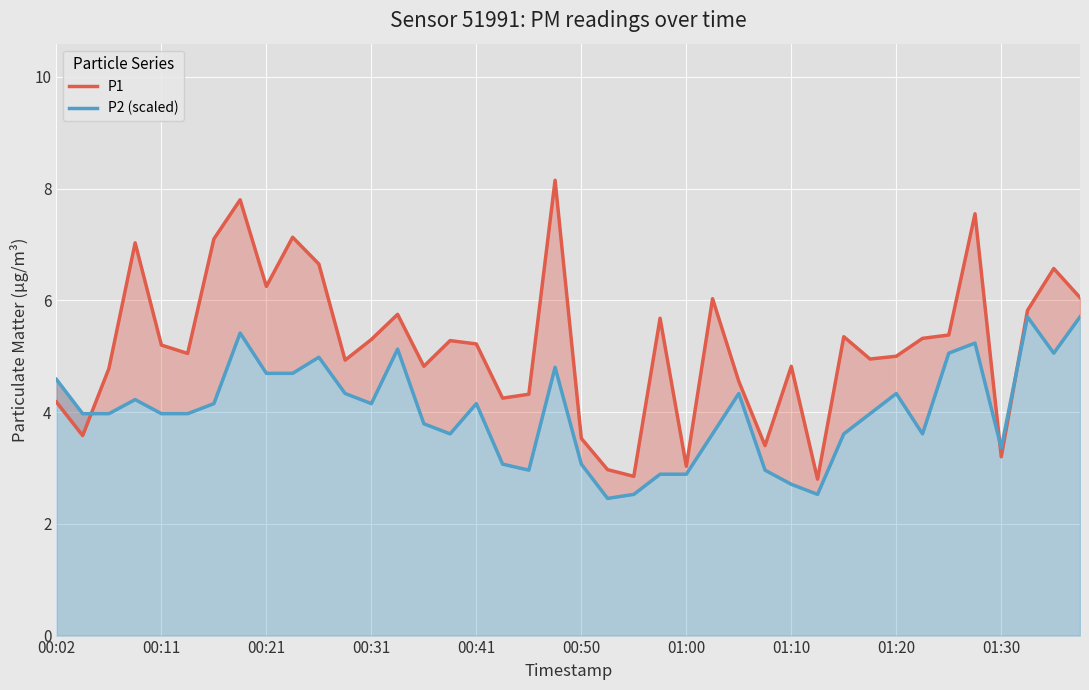

Reading left to right, extract all data points from this chart.

P1: 4.2	3.6	4.8	7.0	5.2	5.0	7.1	7.8	6.2	7.1	6.7	4.9	5.3	5.8	4.8	5.3	5.2	4.2	4.3	8.2	3.5	3.0	2.9	5.7	3.0	6.0	4.5	3.4	4.8	2.8	5.3	5.0	5.0	5.3	5.4	7.5	3.2	5.8	6.6	6.0
P2 (scaled): 4.6	4.0	4.0	4.2	4.0	4.0	4.2	5.4	4.7	4.7	5.0	4.3	4.2	5.1	3.8	3.6	4.2	3.1	3.0	4.8	3.1	2.5	2.5	2.9	2.9	3.6	4.3	3.0	2.7	2.5	3.6	4.0	4.3	3.6	5.1	5.2	3.4	5.7	5.1	5.7